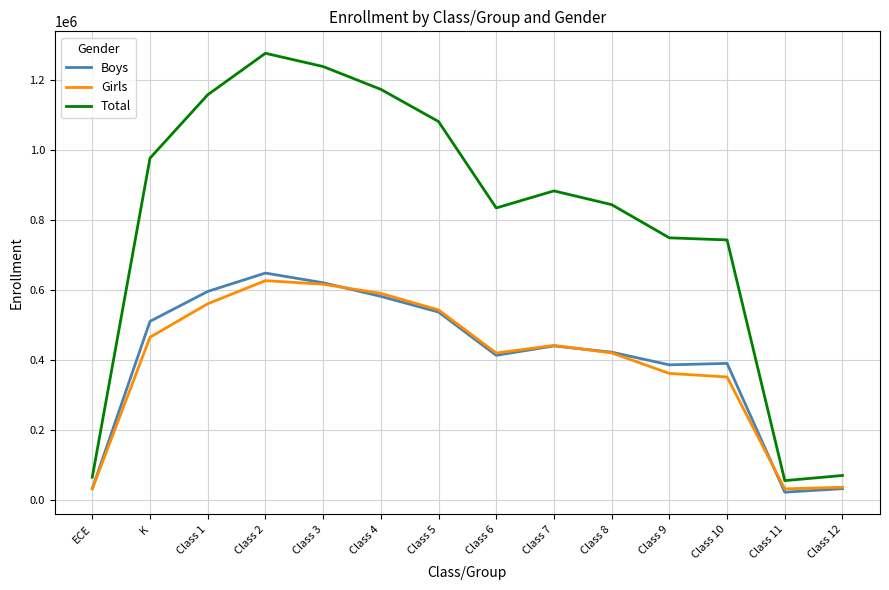

Is the value of Boys at Class 2 greater than the value of Total at Class 1?

No